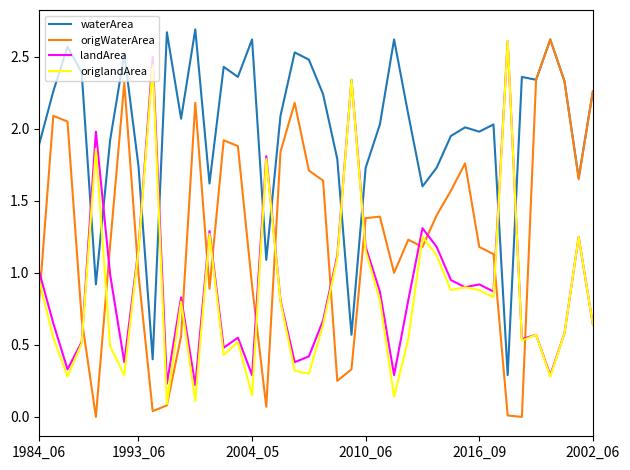

Which series has the largest total across all categories?

waterArea